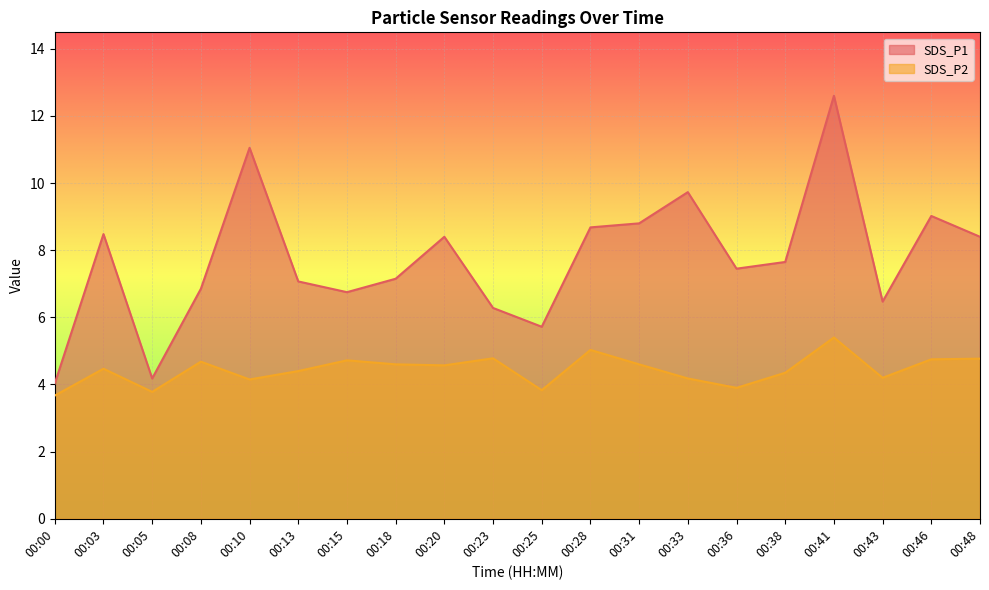

How many values in the SDS_P1 series are below 7?

7